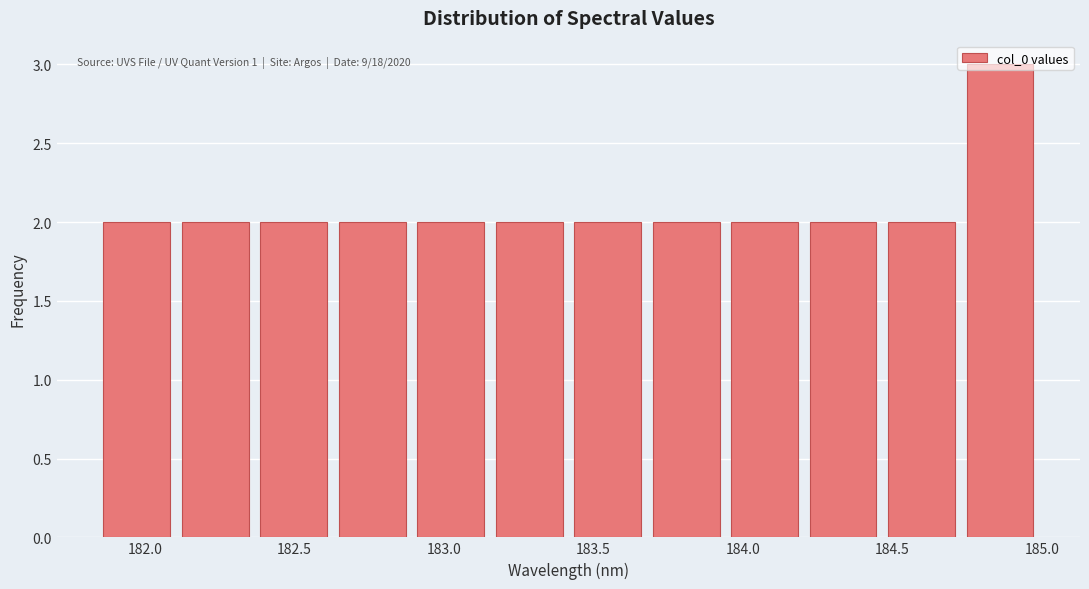

Over which range of the x-axis is the bar tallest?

184.75 to 185.00